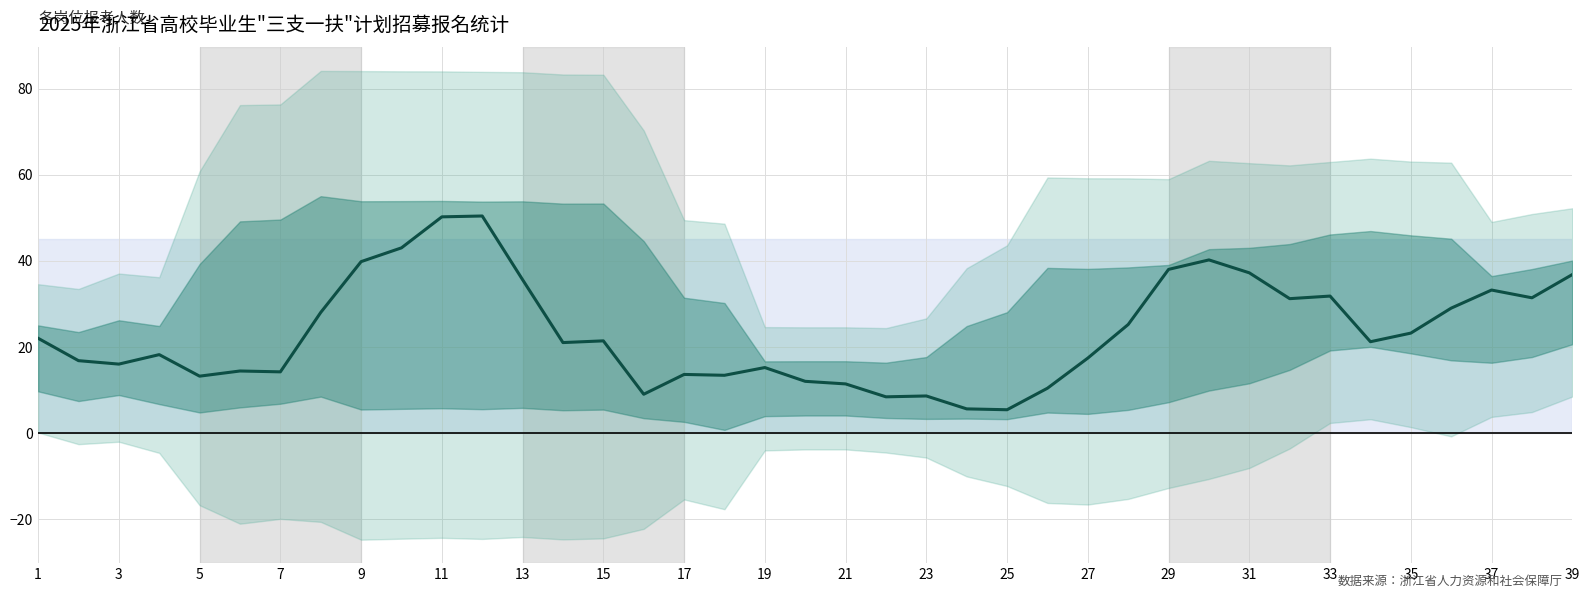

Is it true that the value at 3 is 7.5?

False